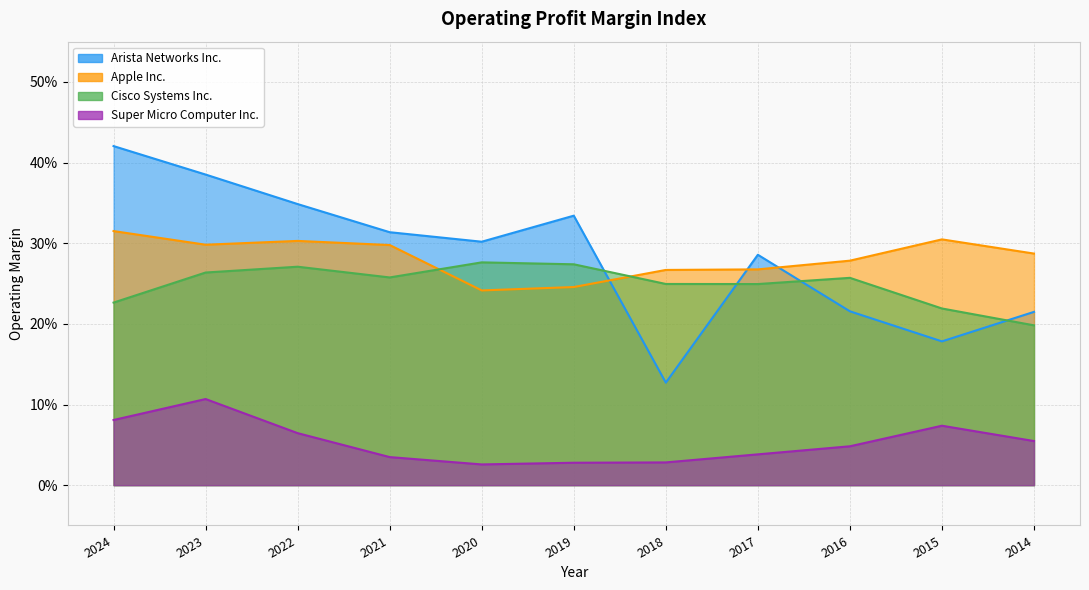

Does the chart display data point markers on the line(s)?

No